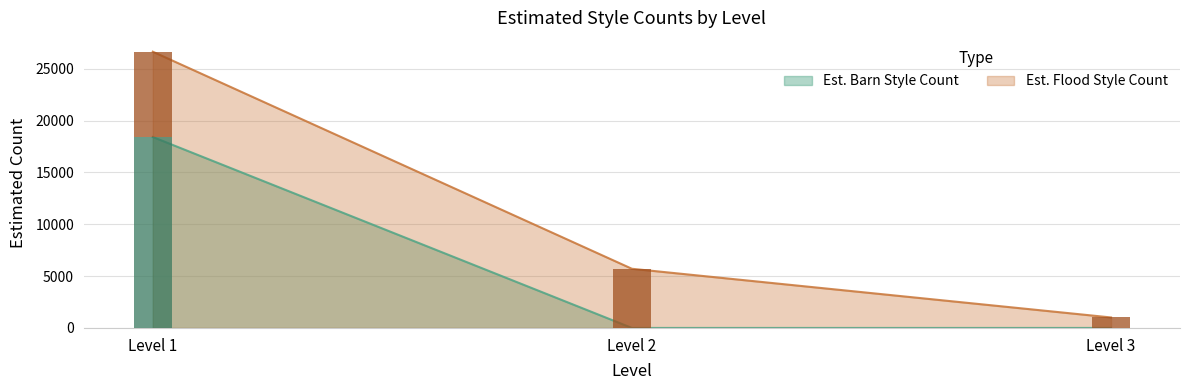

Which category has the lowest value across all series?

2